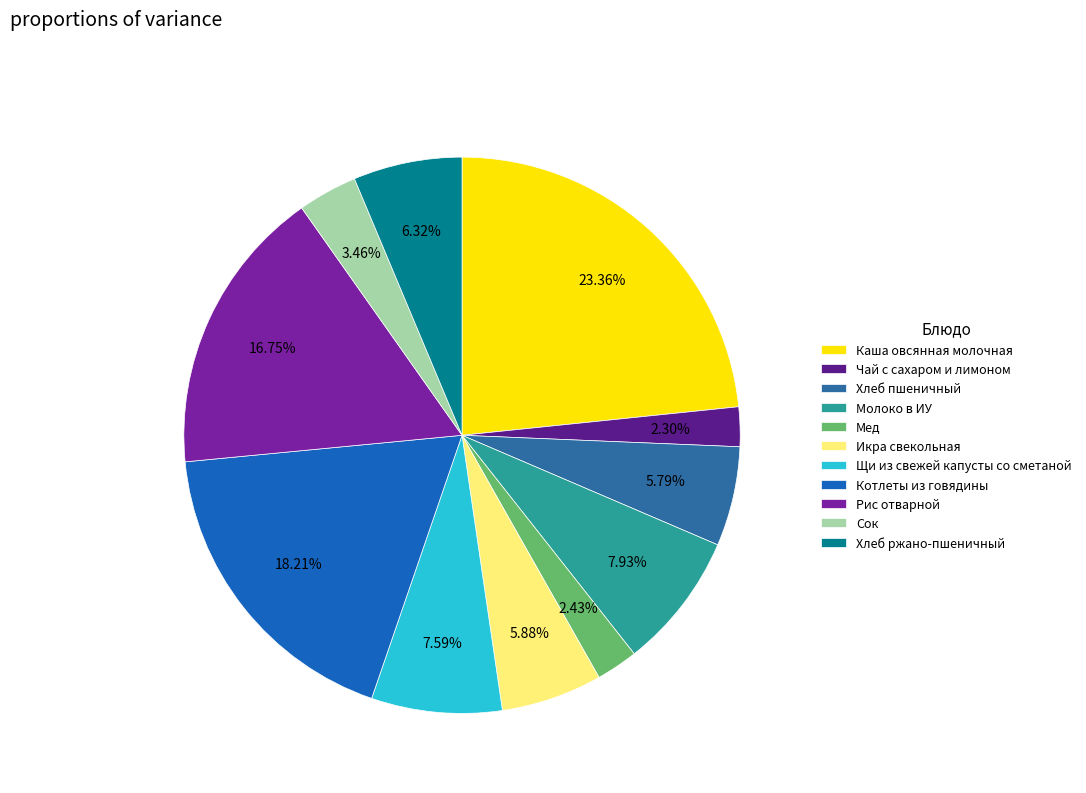

To the nearest percent, what is the combined percentage of Сок and Щи из свежей капусты со сметаной?

11%